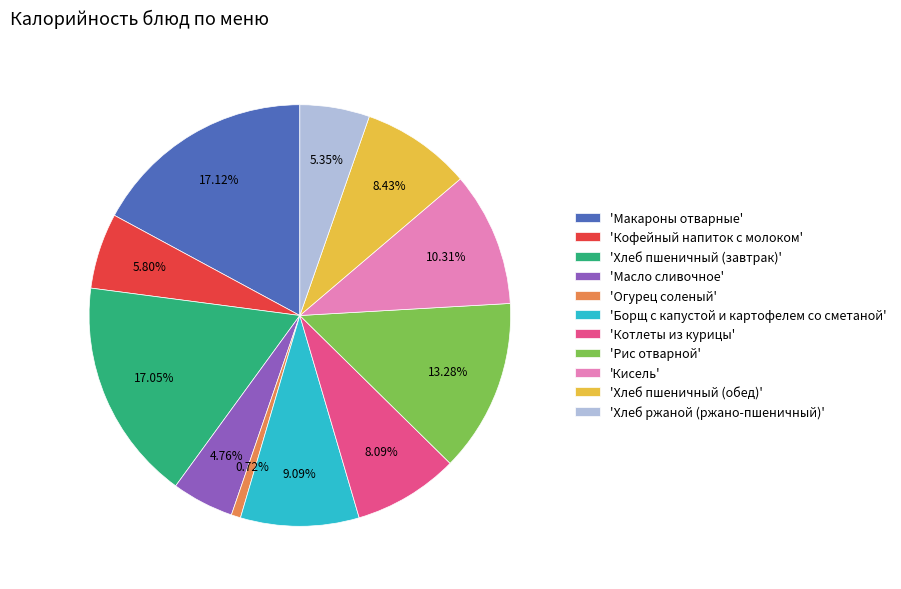

Do 'Хлеб пшеничный (завтрак)' and 'Кофейный напиток с молоком' together represent more than half of the pie?

No